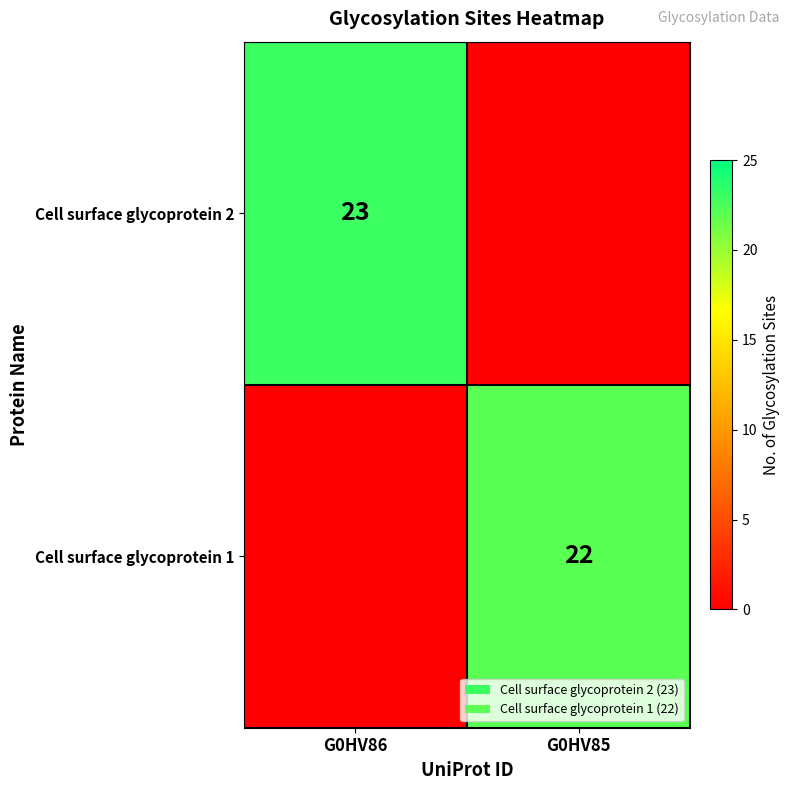

The Cell surface glycoprotein 2 series shows 23 at G0HV86. True or false?

True